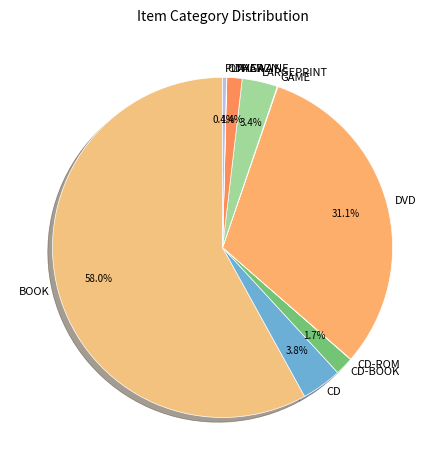

Does DVD account for over 50% of the chart?

No